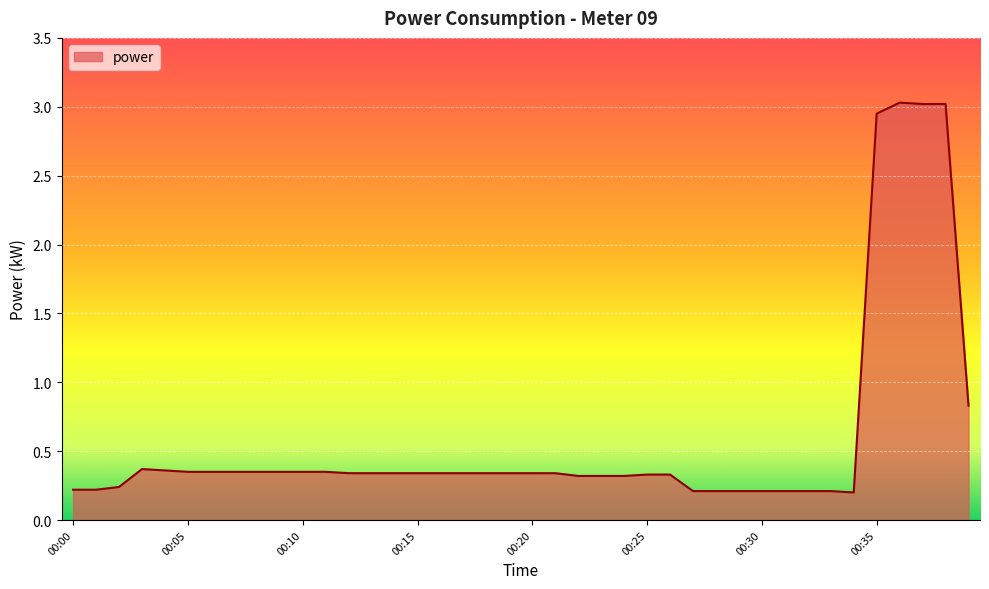

What is the difference between the maximum and minimum values?

2.8